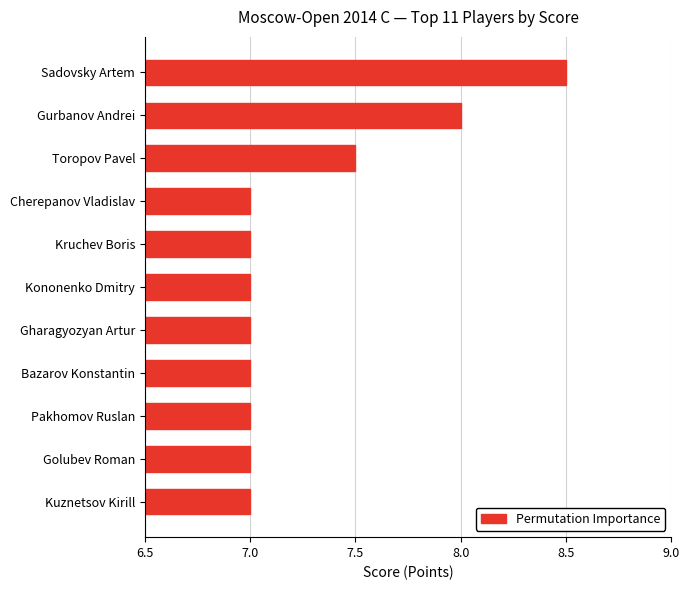

Reading bottom to top, extract all data points from this chart.

7.0	7.0	7.0	7.0	7.0	7.0	7.0	7.0	7.5	8.0	8.5